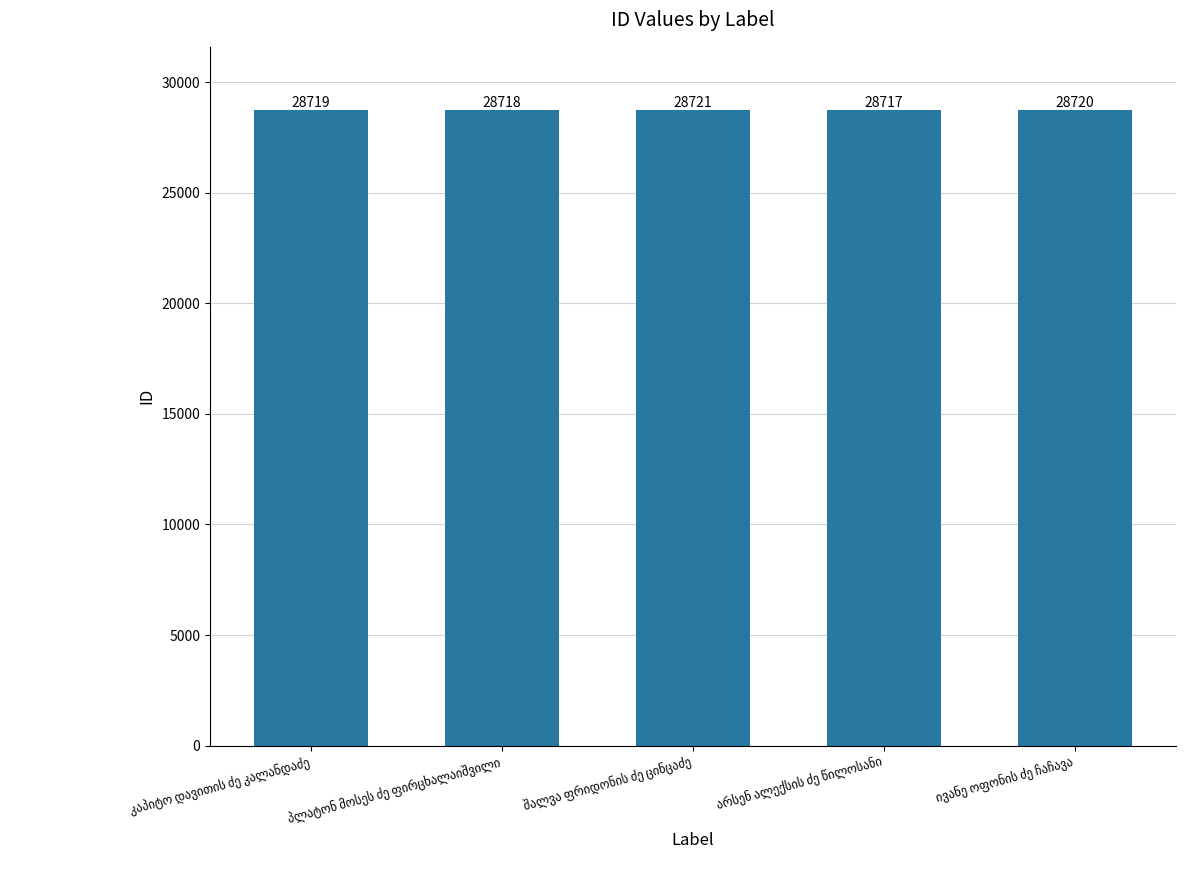

How many bars are there in total?

5